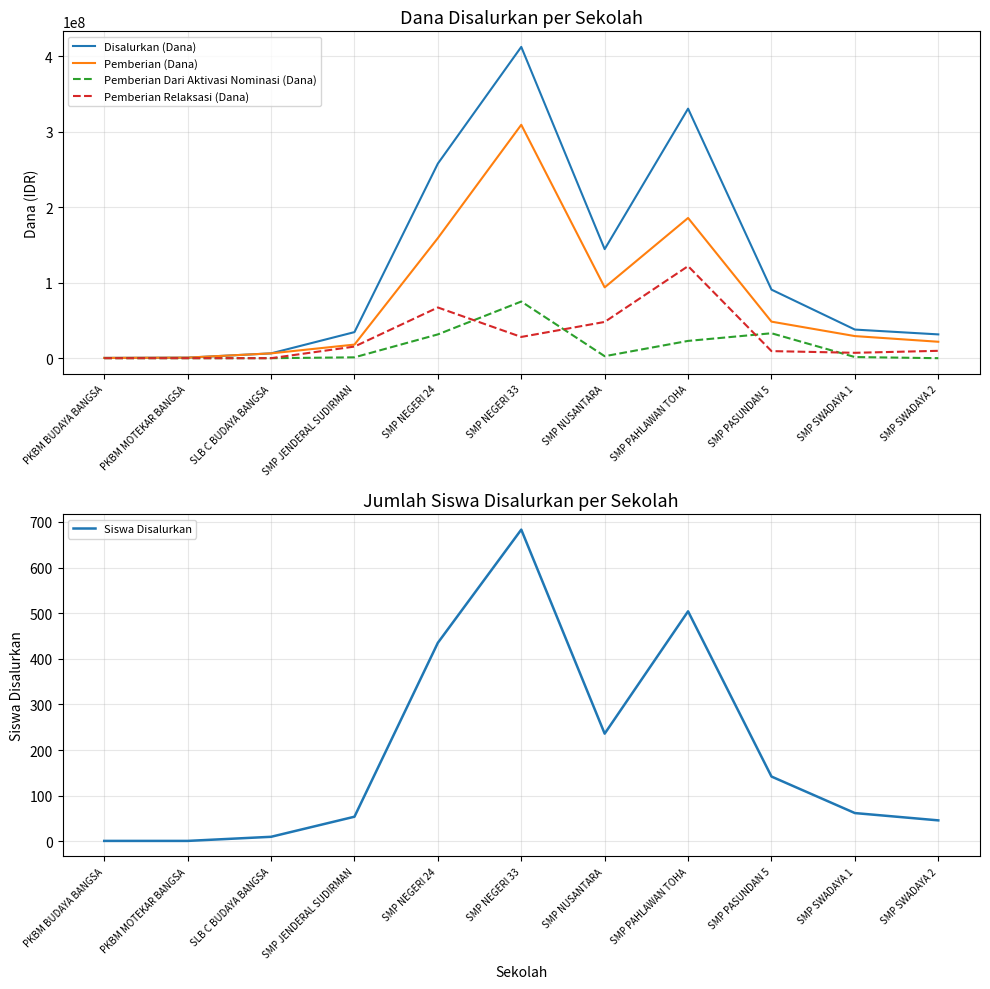

How many lines are shown in the chart?

5